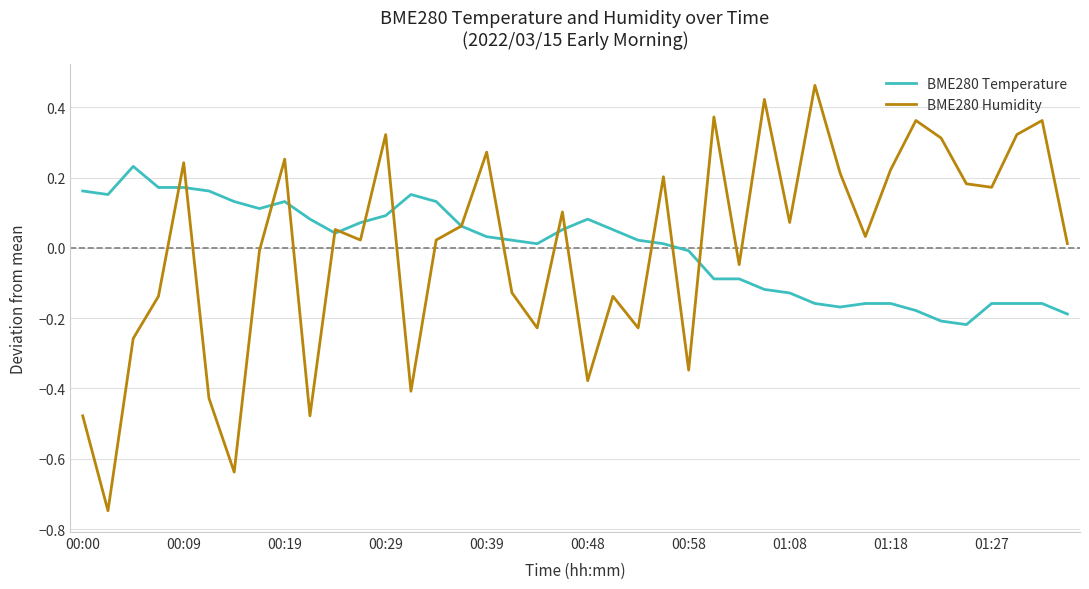

How many values in the BME280 Temperature series are below 0?

16